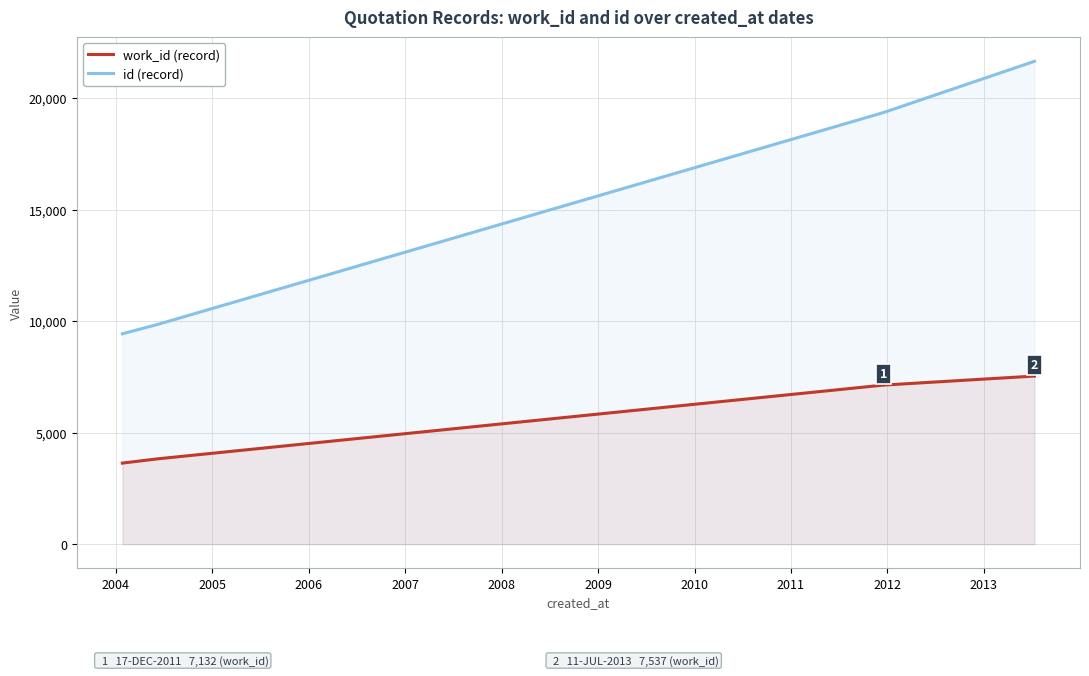

Which series has the largest total across all categories?

id (record)